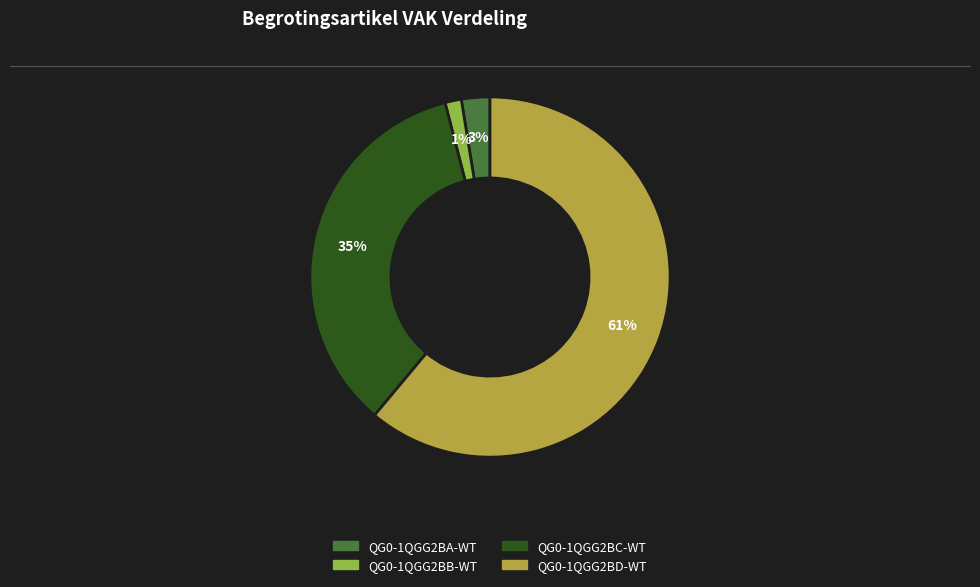

What percentage is the QG0-1QGG2BD-WT slice, to the nearest percent?

61%